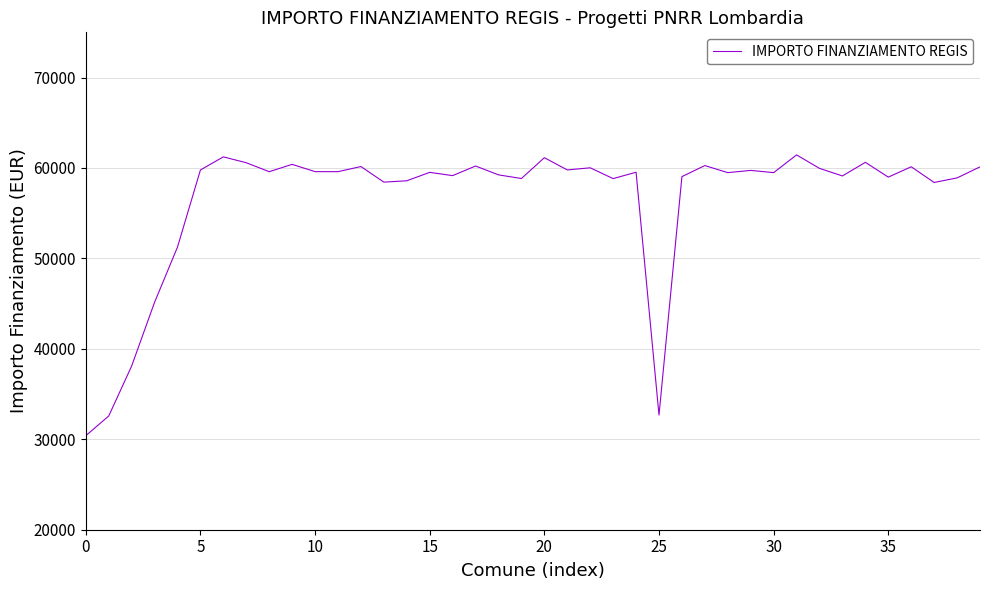

What is the difference between the maximum and minimum values?

31050.5